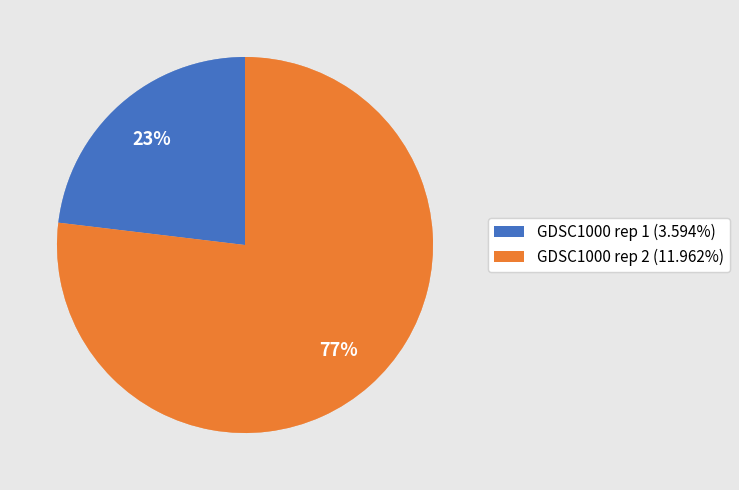

To the nearest percent, what portion does GDSC1000 rep 1 represent?

23%